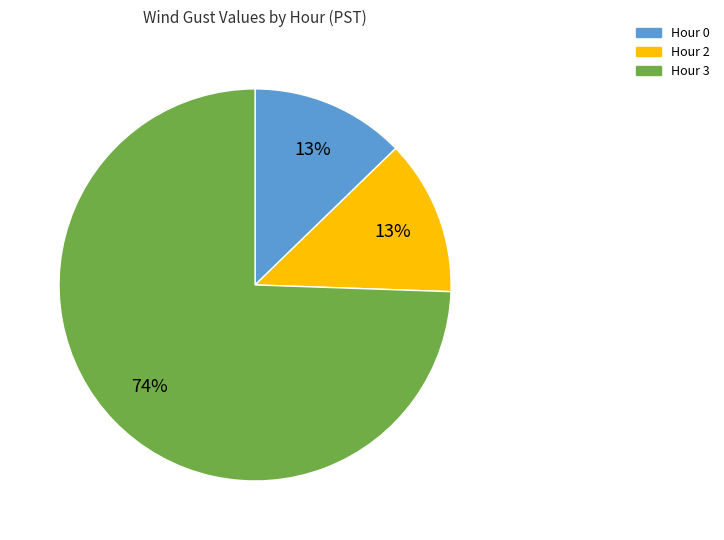

To the nearest percent, what is the average slice percentage?

33%